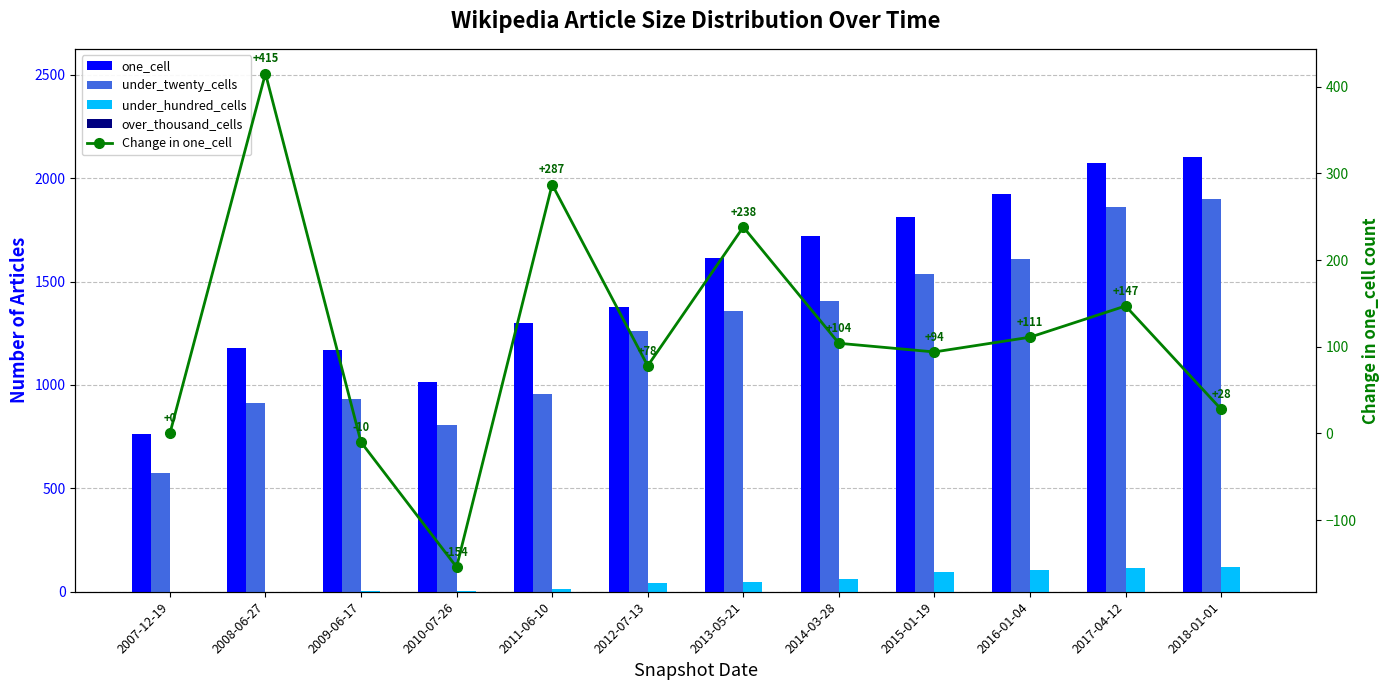

Reading right to left, extract all data points from this chart.

one_cell: 2018-01-01=2100	2017-04-12=2072	2016-01-04=1925	2015-01-19=1814	2014-03-28=1720	2013-05-21=1616	2012-07-13=1378	2011-06-10=1300	2010-07-26=1013	2009-06-17=1167	2008-06-27=1177	2007-12-19=762
under_twenty_cells: 2018-01-01=1900	2017-04-12=1862	2016-01-04=1611	2015-01-19=1536	2014-03-28=1407	2013-05-21=1355	2012-07-13=1259	2011-06-10=955	2010-07-26=804	2009-06-17=933	2008-06-27=912	2007-12-19=575
under_hundred_cells: 2018-01-01=120	2017-04-12=115	2016-01-04=105	2015-01-19=94	2014-03-28=64	2013-05-21=45	2012-07-13=44	2011-06-10=13	2010-07-26=3	2009-06-17=3	2008-06-27=1	2007-12-19=1
over_thousand_cells: 2018-01-01=0	2017-04-12=0	2016-01-04=0	2015-01-19=0	2014-03-28=0	2013-05-21=0	2012-07-13=0	2011-06-10=0	2010-07-26=0	2009-06-17=0	2008-06-27=0	2007-12-19=0
Change in one_cell: 2018-01-01=28	2017-04-12=147	2016-01-04=111	2015-01-19=94	2014-03-28=104	2013-05-21=238	2012-07-13=78	2011-06-10=287	2010-07-26=-154	2009-06-17=-10	2008-06-27=415	2007-12-19=0